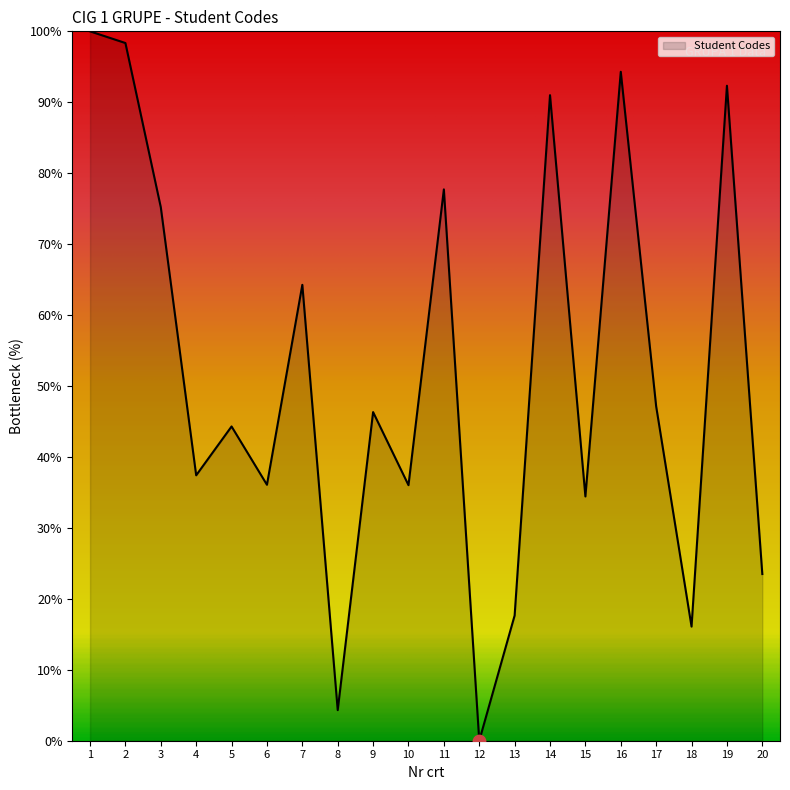

Between 20 and 14, which is larger?

14